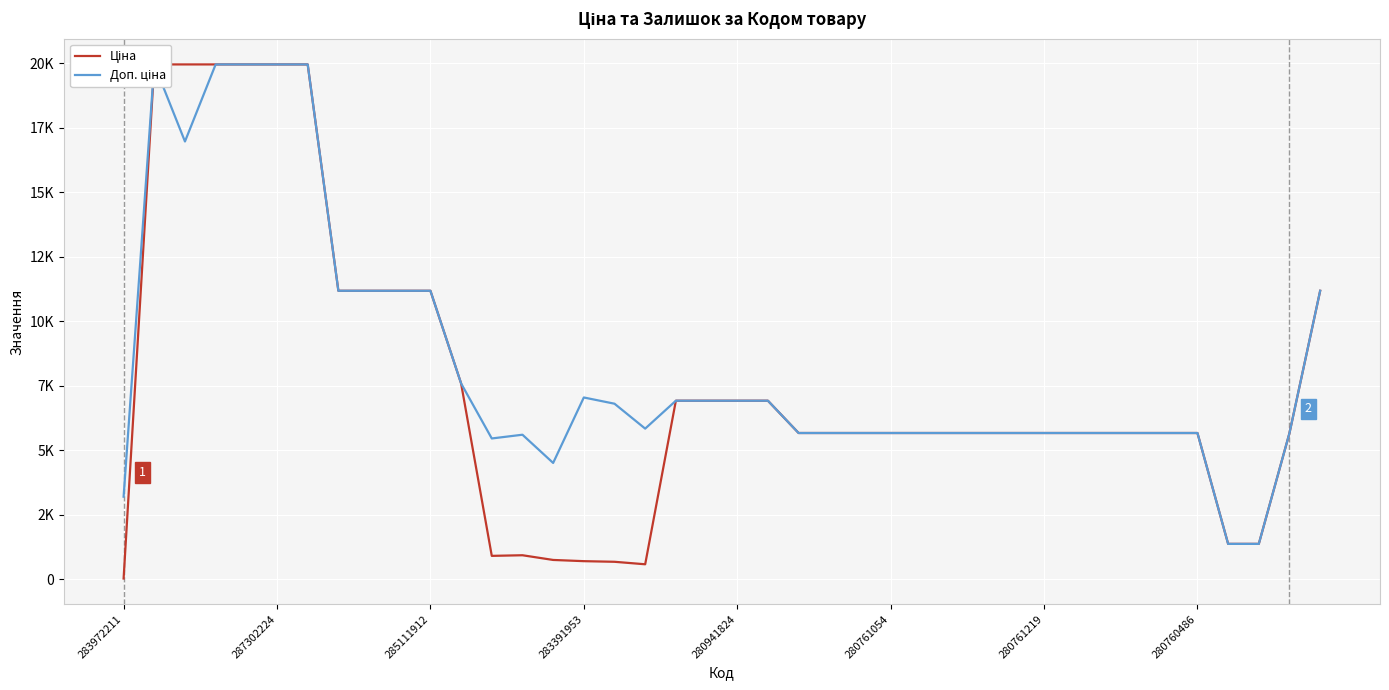

Which has a higher value, 22 or 9?

9